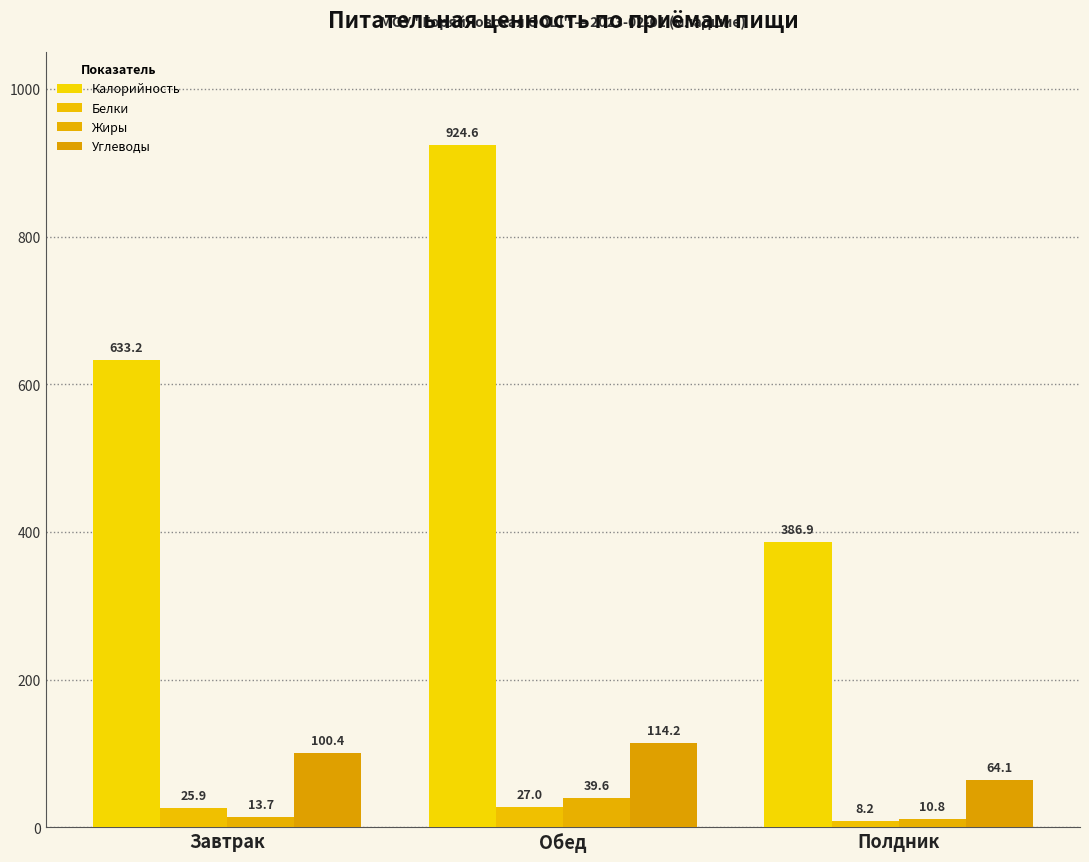

How many data points in Углеводы are less than 100?

1